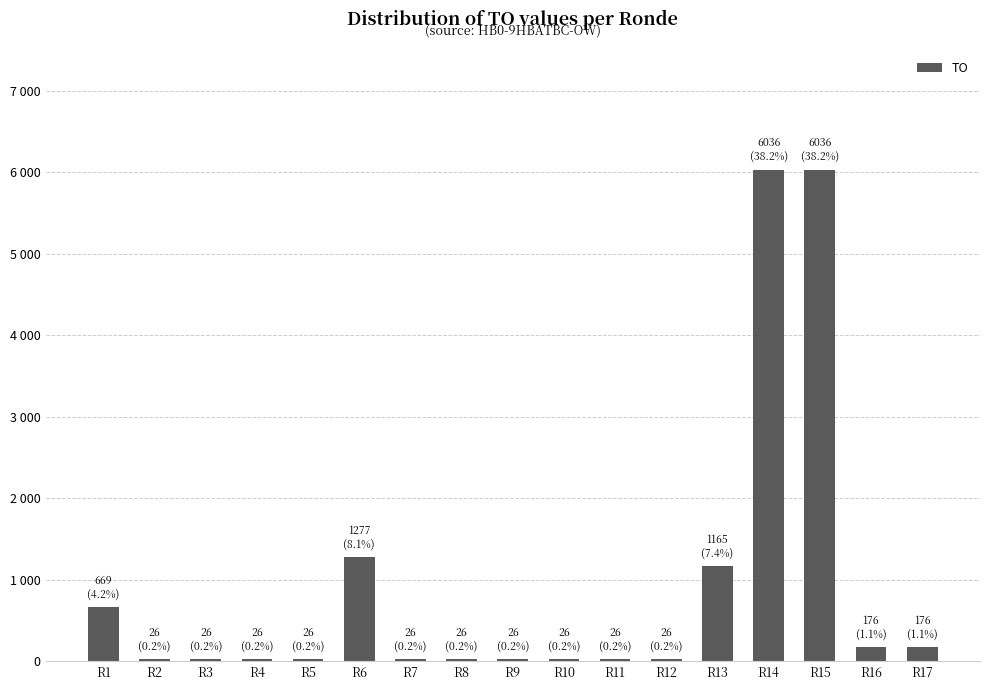

Are the bars horizontal?

No